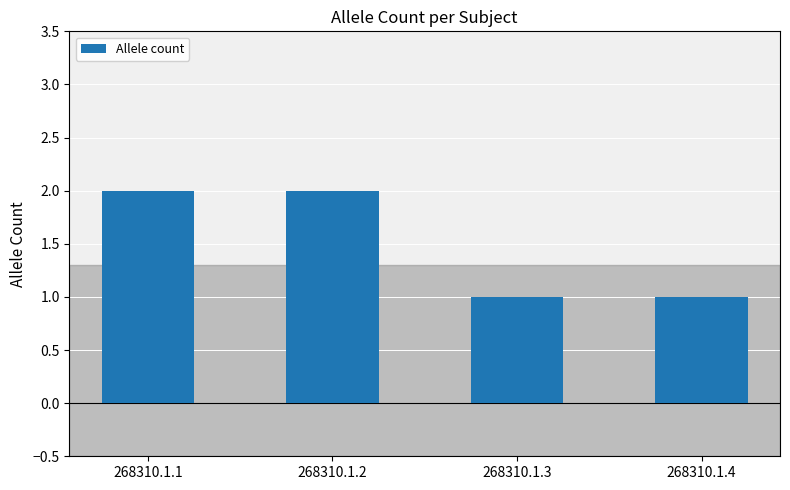

Approximately how many times larger is the value at 268310.1.2 compared to 268310.1.1?

1.0